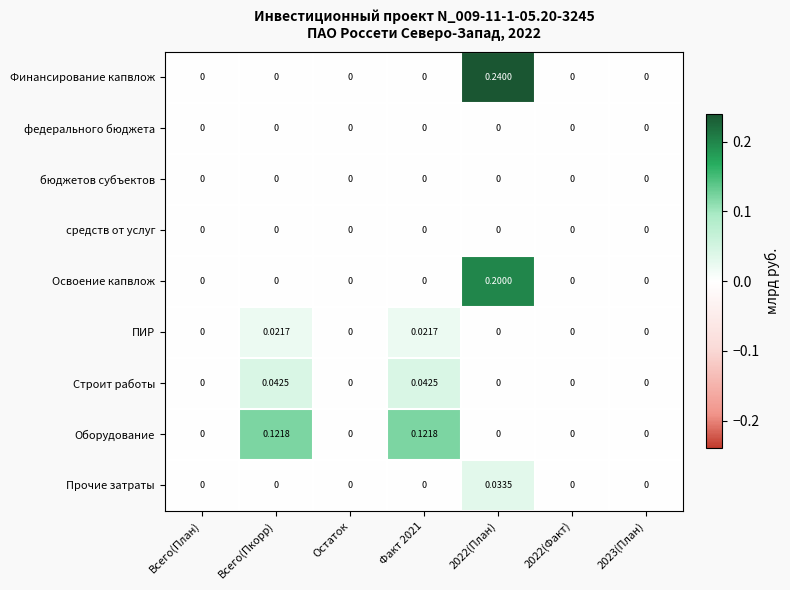

What is the difference between the highest and lowest values at 2022(План)?

0.2